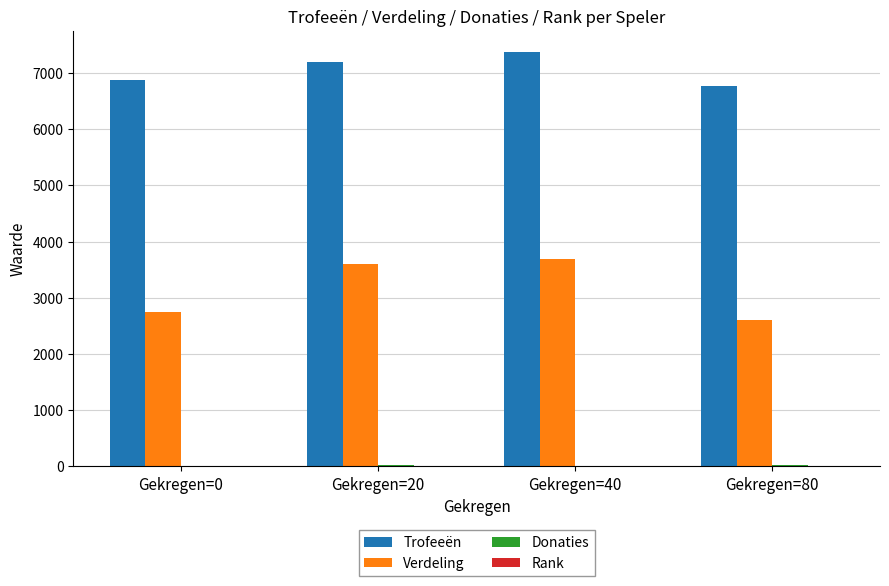

At which category is the sum across all series the highest?

Gekregen=40